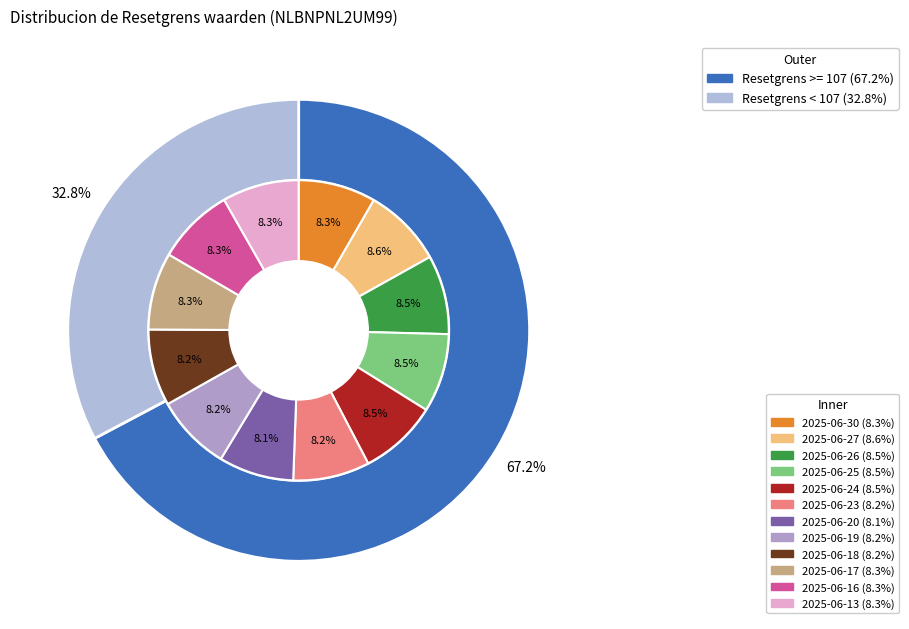

Does any single category account for the majority?

No